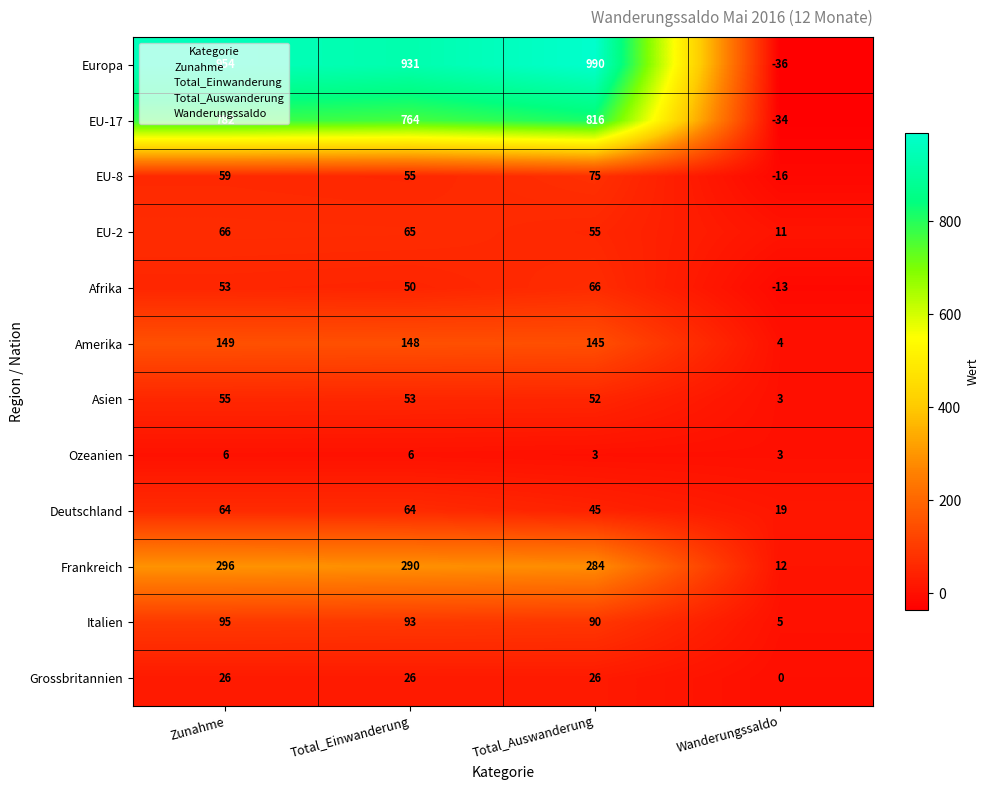

Which series changed the most between Total_Auswanderung and Wanderungssaldo?

Europa